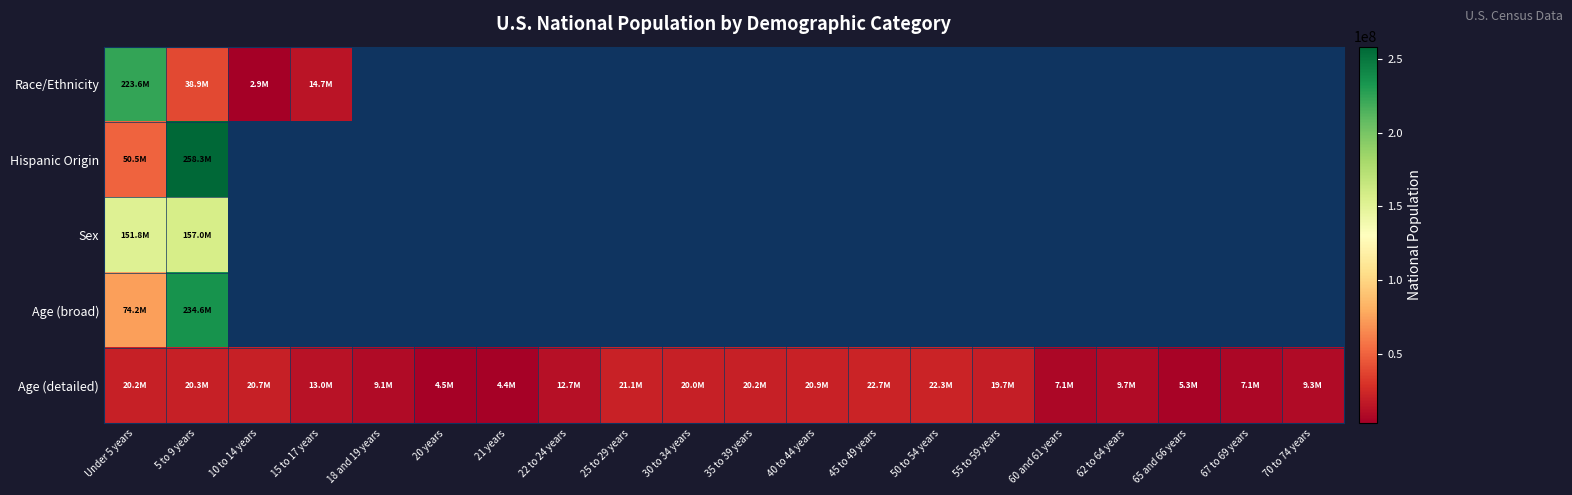

What is the minimum value for Hispanic Origin?

50477594.0